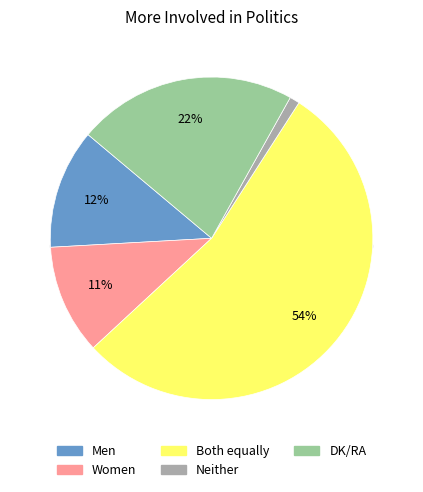

How many segments does this pie chart have?

5